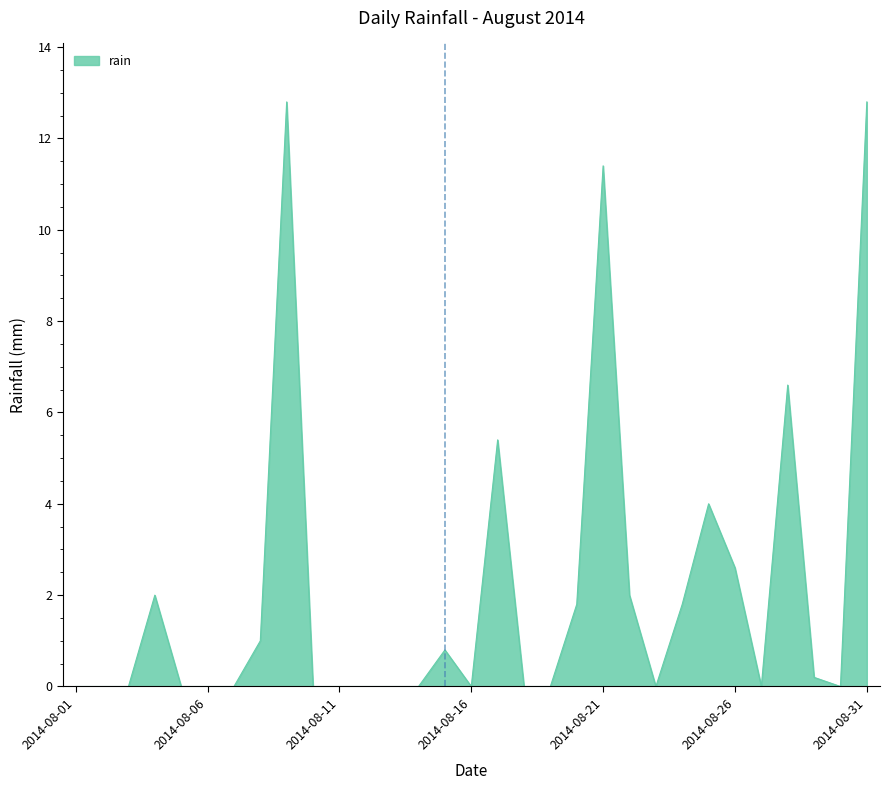

What is the difference between the maximum and minimum values?

12.8